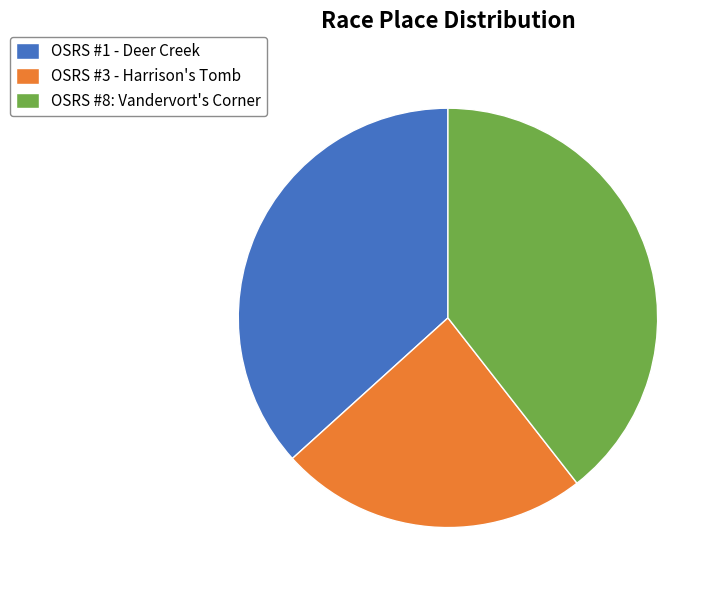

Do OSRS #3 - Harrison's Tomb and OSRS #1 - Deer Creek together represent more than half of the pie?

Yes